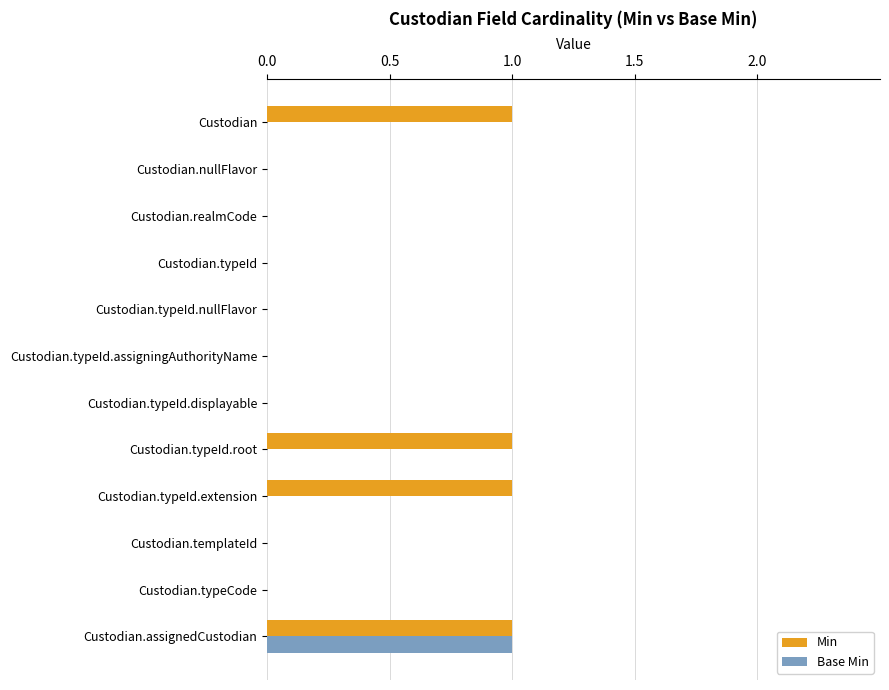

True or false: Min has a value of 0 at Custodian.nullFlavor.

True